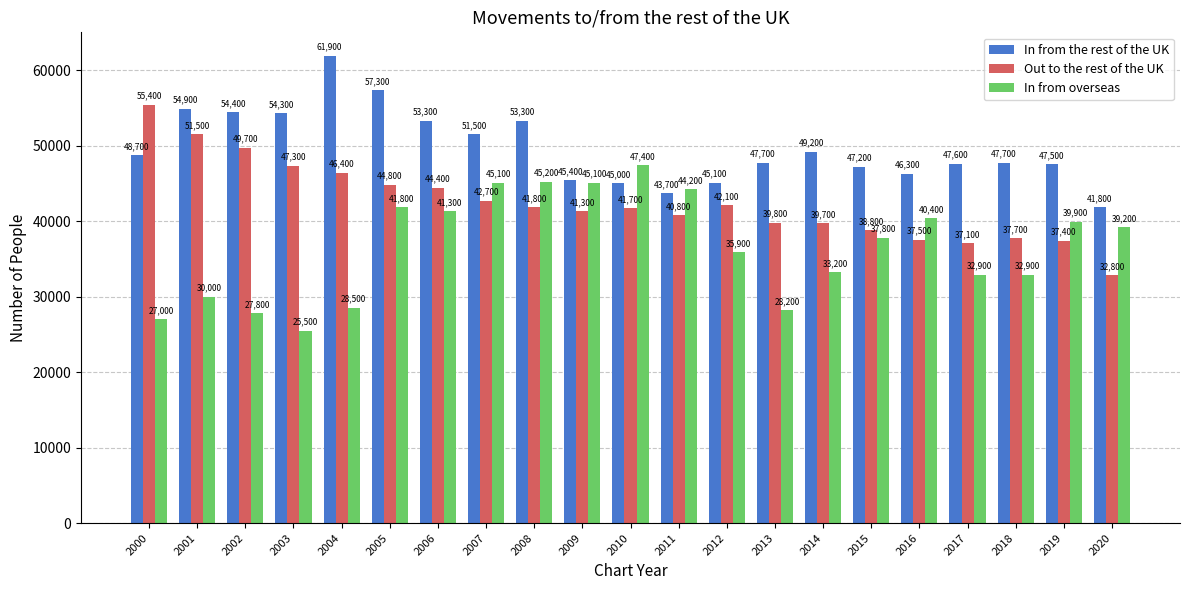

What is the value of the Out to the rest of the UK bar at the 2nd from the left?

51500